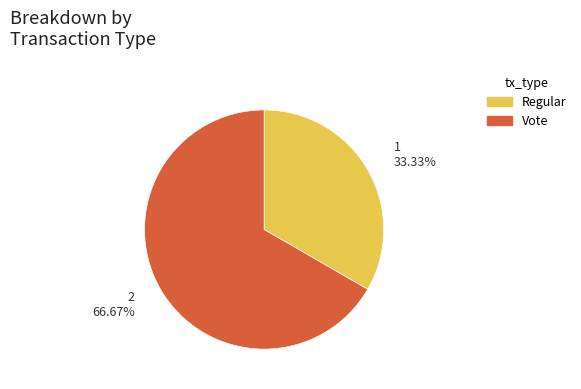

To the nearest percent, what portion does Regular represent?

33%